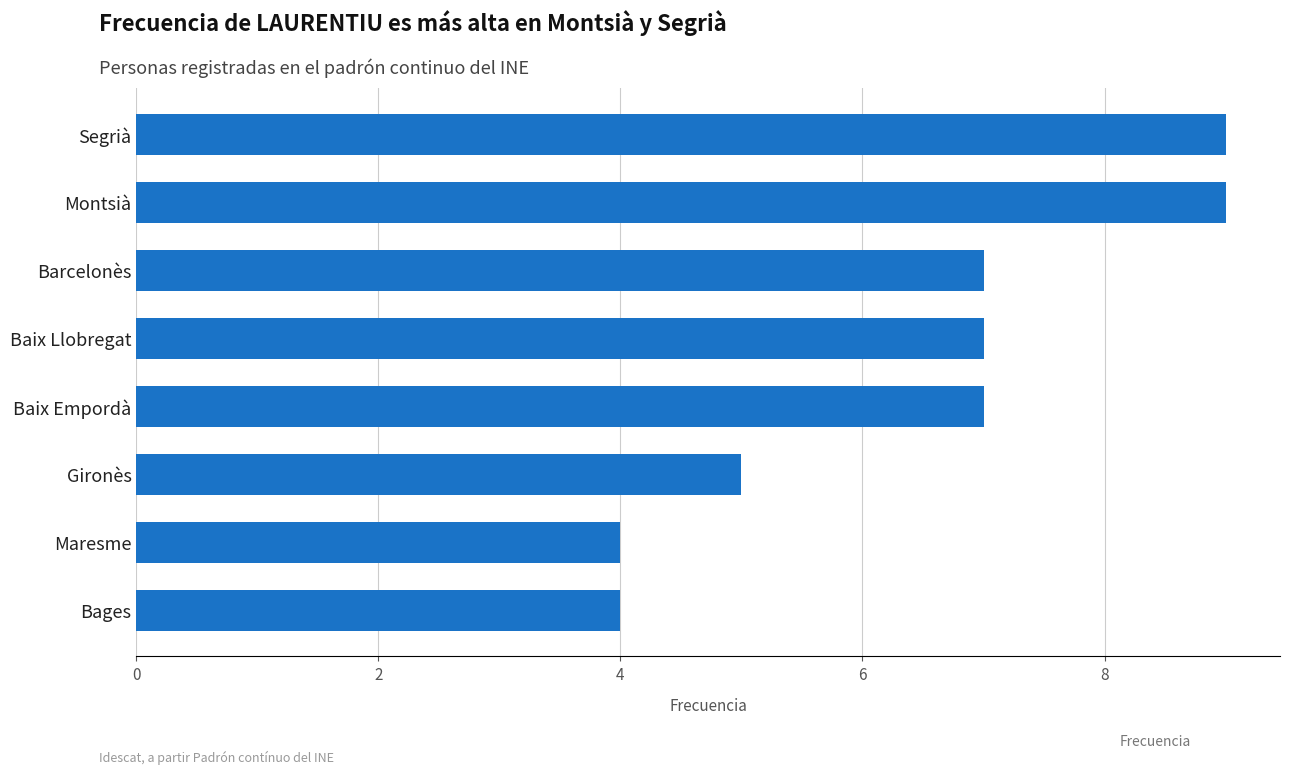

Reading bottom to top, extract all data points from this chart.

Bages=4	Maresme=4	Gironès=5	Baix Empordà=7	Baix Llobregat=7	Barcelonès=7	Montsià=9	Segrià=9